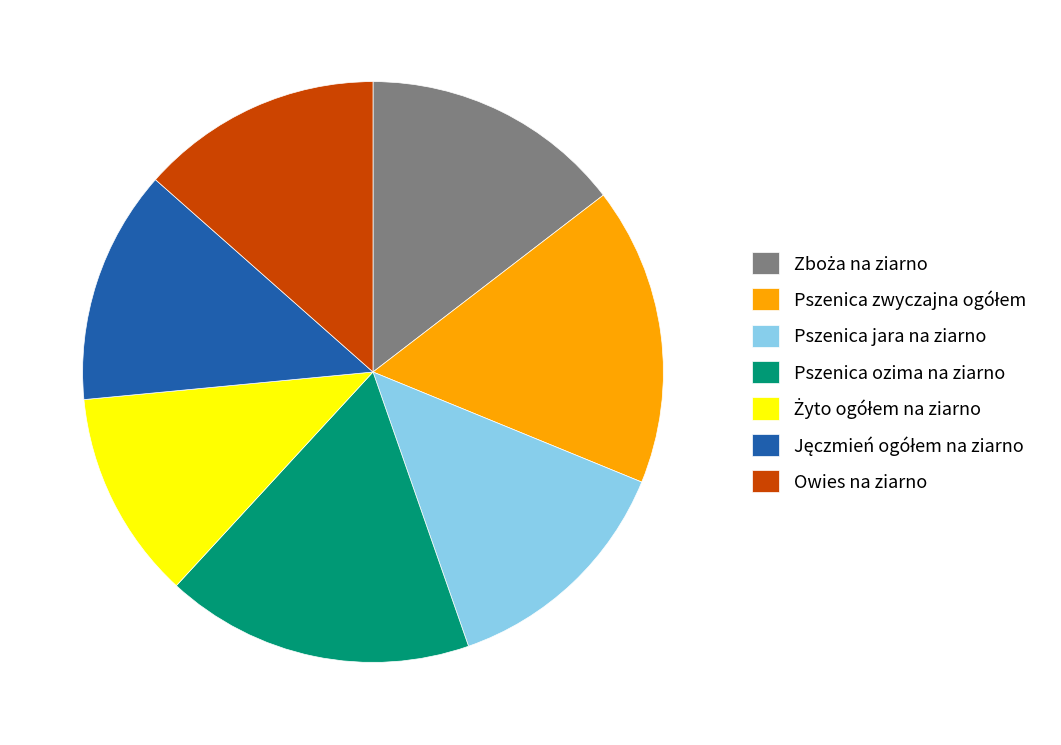

What is the largest slice in the pie chart?

Pszenica ozima na ziarno